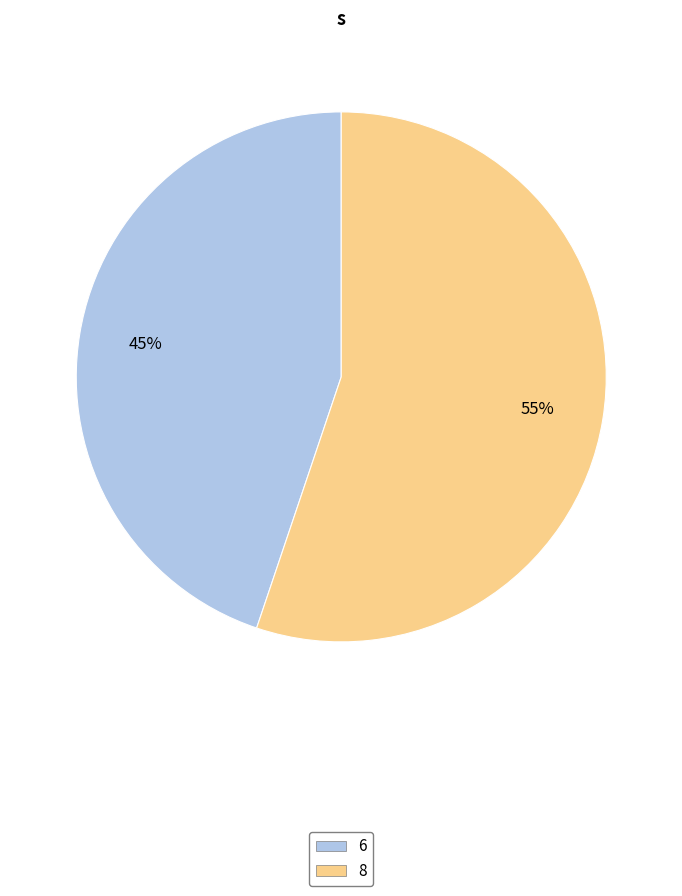

Rank the categories by value from highest to lowest.

8, 6